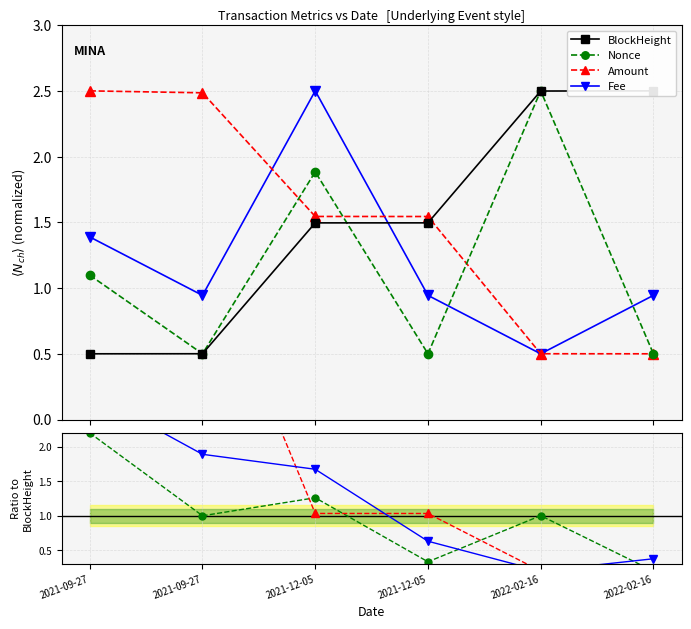

In Nonce, how many points are lower than both neighbors (excluding endpoints)?

2